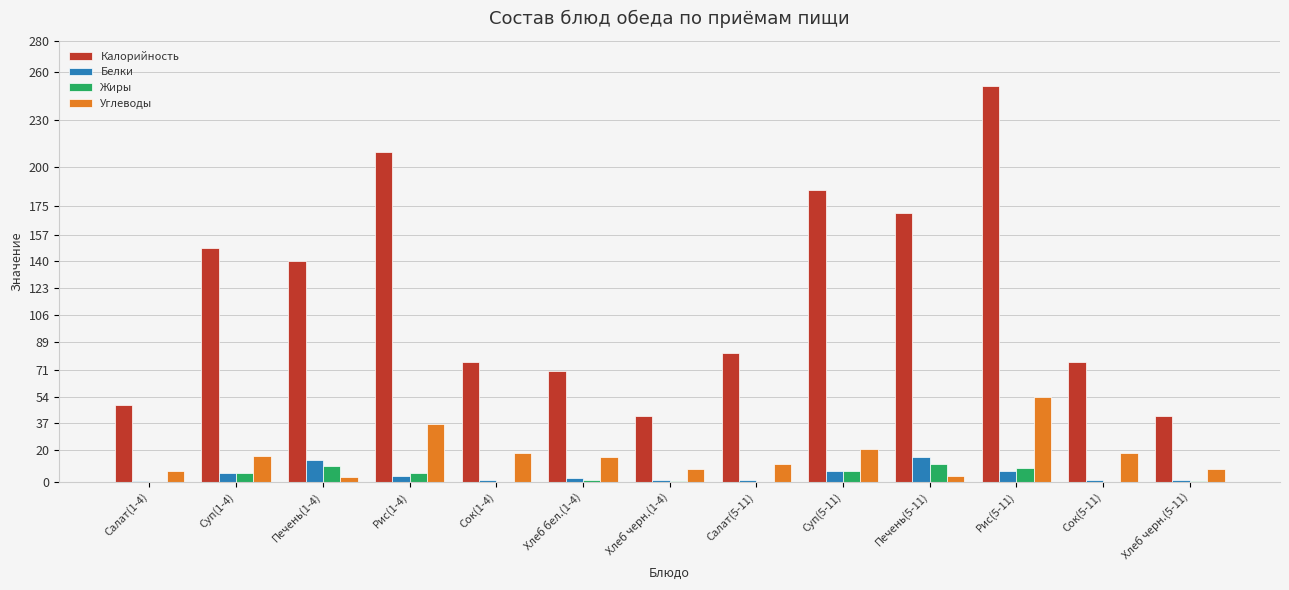

At which category is the sum across all series the highest?

Рис(5-11)